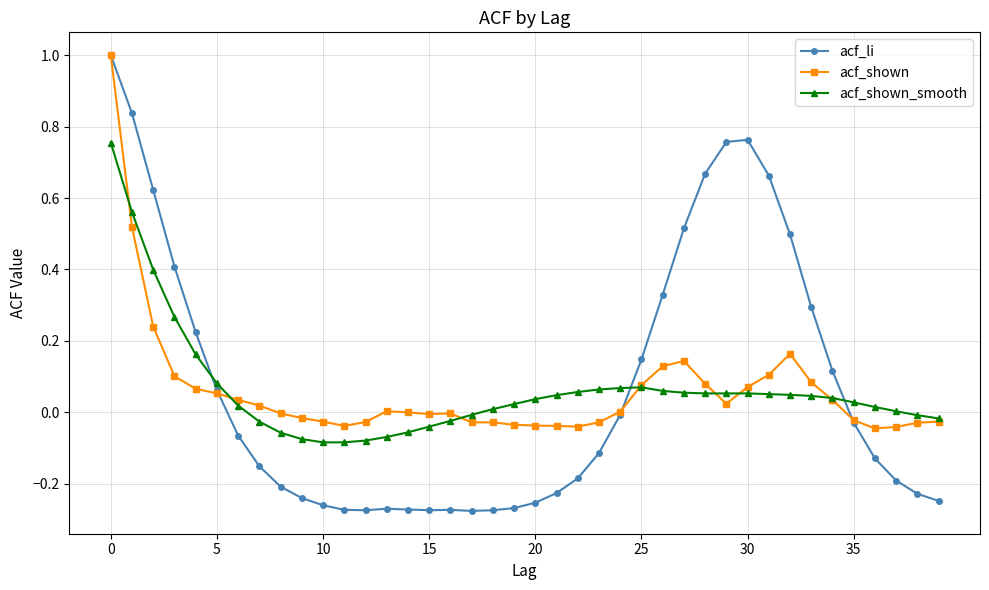

True or false: acf_shown_smooth has more than 0 interior local peaks.

True